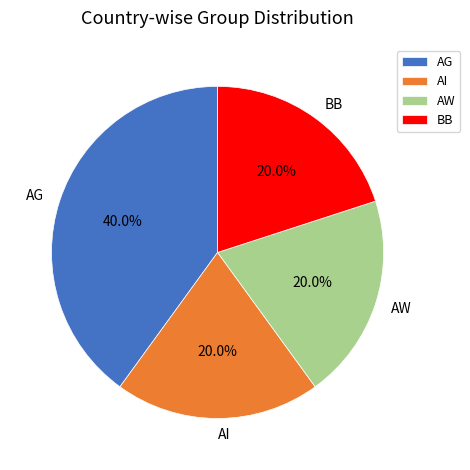

What is the ratio of the value at BB to the value at AI?

1.0